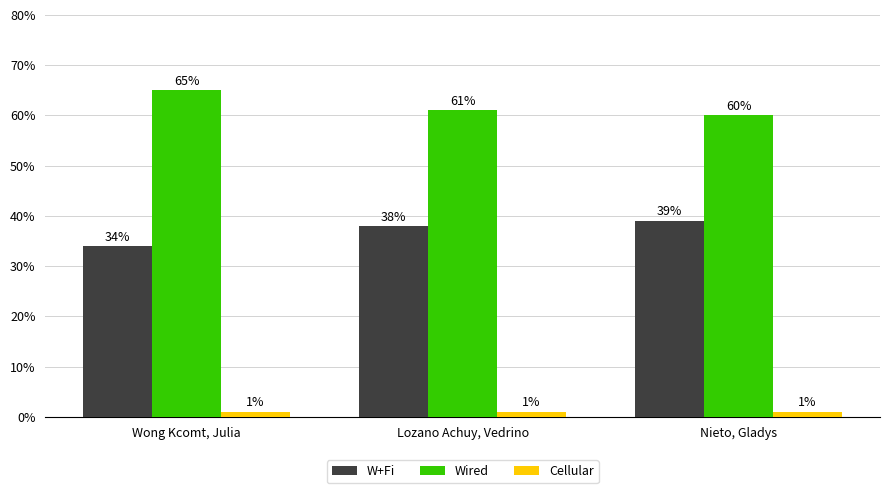

What is the value of the W+Fi bar at the 2nd from the left?

38